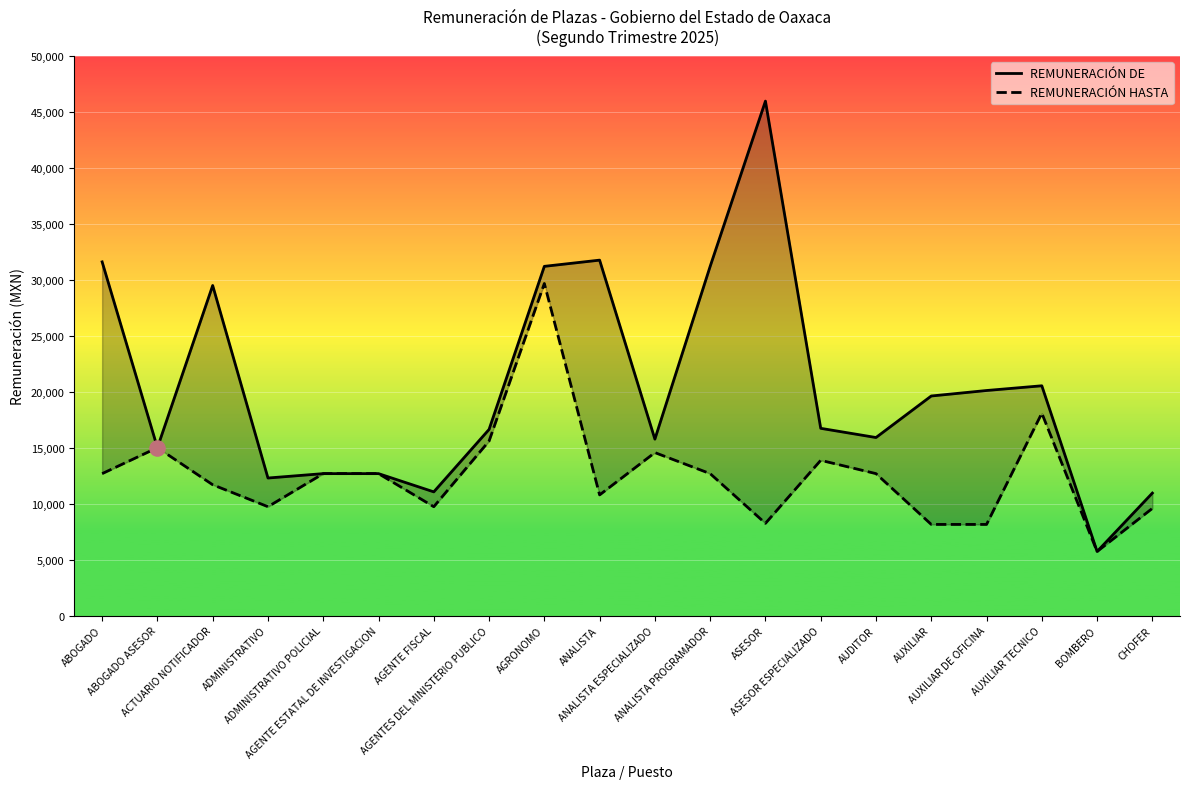

At which category is the sum across all series the highest?

AGRONOMO